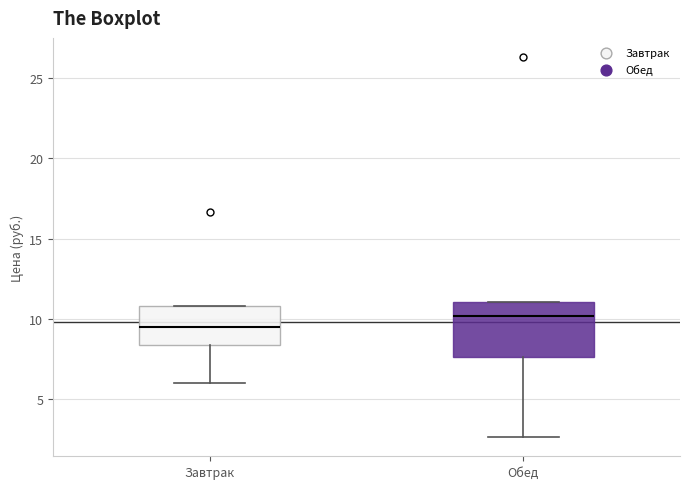

Reading left to right, read every box against the y-axis: the position of its median line, the range the box covers, and the ends of its whiskers. The values are not printed on the chart, so give them approximately, as read against the axis.

Завтрак: median 9.5, box 8.5 to 11.0, whiskers 6.0 to 11.0
Обед: median 10.0, box 7.5 to 11.0, whiskers 2.5 to 11.0